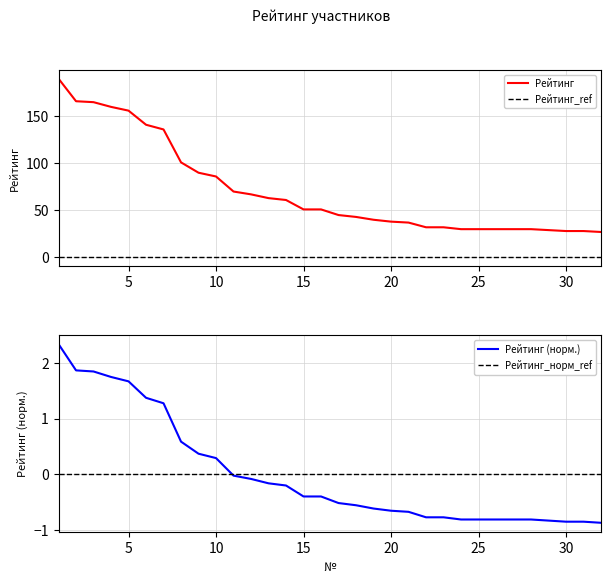

Reading left to right, extract all data points from this chart.

1=2.3	2=1.9	3=1.8	4=1.7	5=1.7	6=1.4	7=1.3	8=0.6	9=0.4	10=0.3	11=-0.0	12=-0.1	13=-0.2	14=-0.2	15=-0.4	16=-0.4	17=-0.5	18=-0.6	19=-0.6	20=-0.7	21=-0.7	22=-0.8	23=-0.8	24=-0.8	25=-0.8	26=-0.8	27=-0.8	28=-0.8	29=-0.8	30=-0.9	31=-0.9	32=-0.9